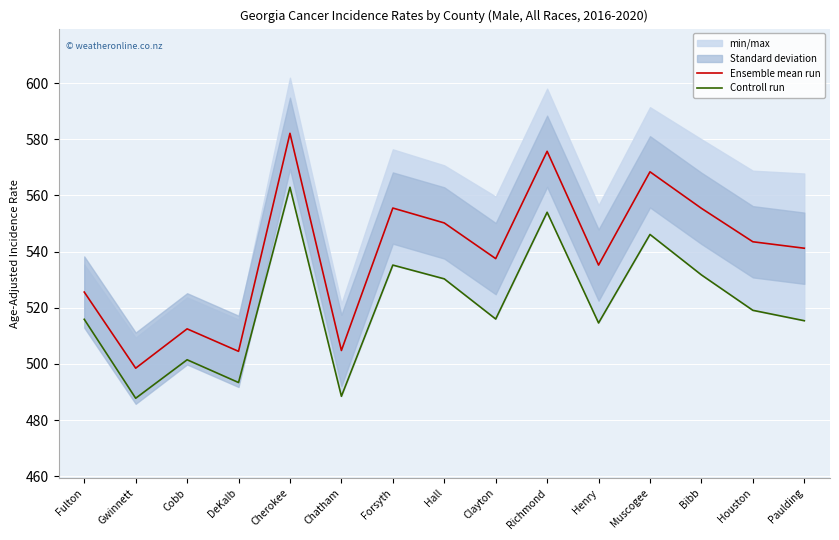

Which has a higher value, Henry or Cobb?

Henry